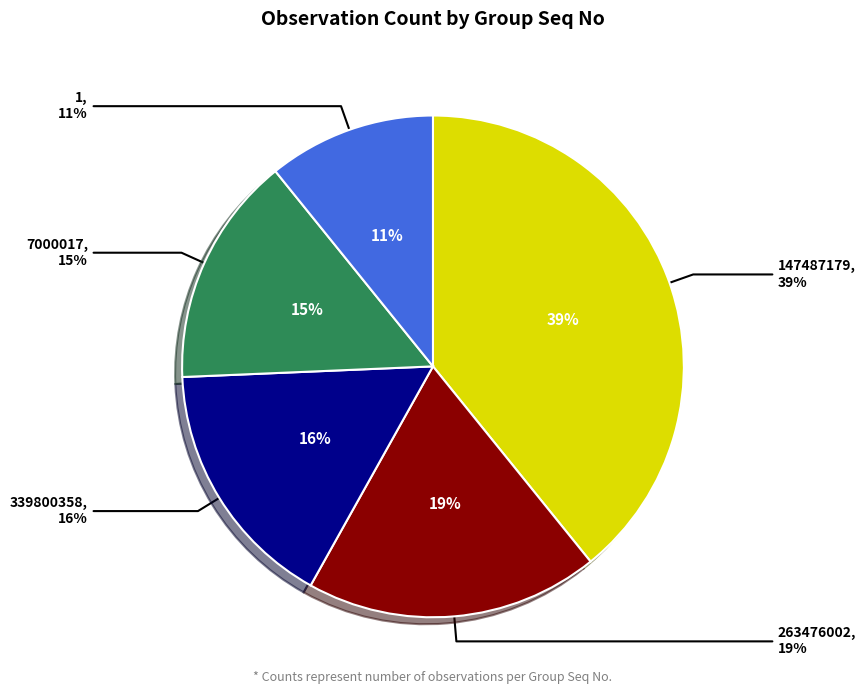

What is the ratio of the value at 339800358 to the value at 147487179?

0.4